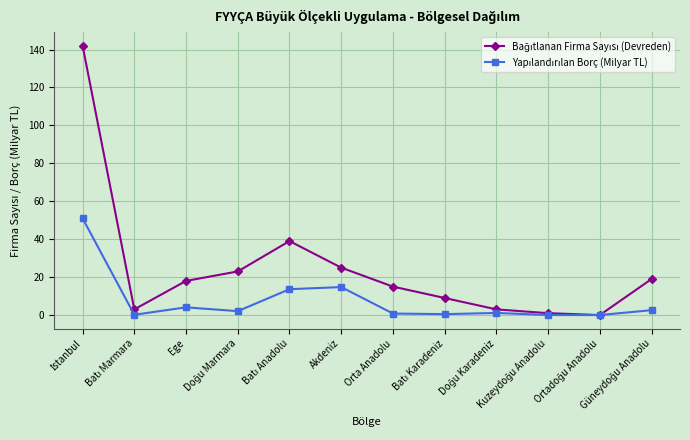

What is the greatest value displayed?

142.0